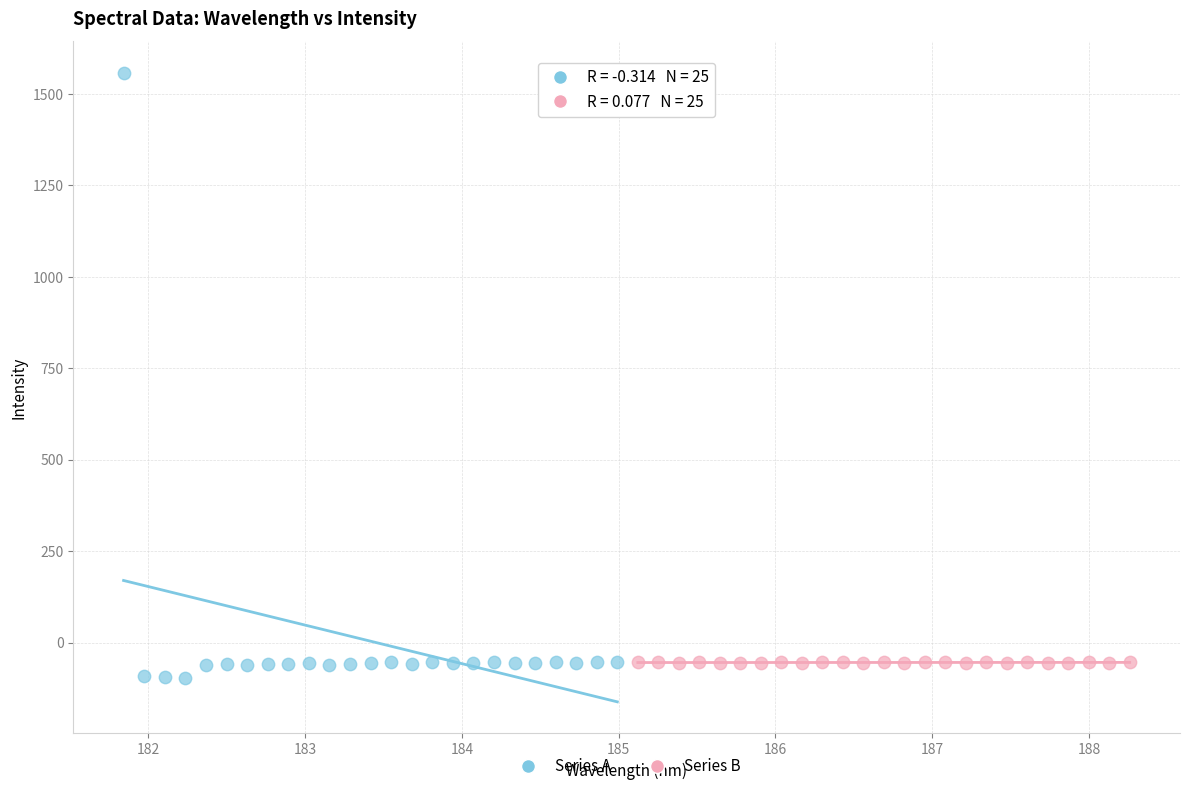

Which series has the widest spread of Y values?

Series A